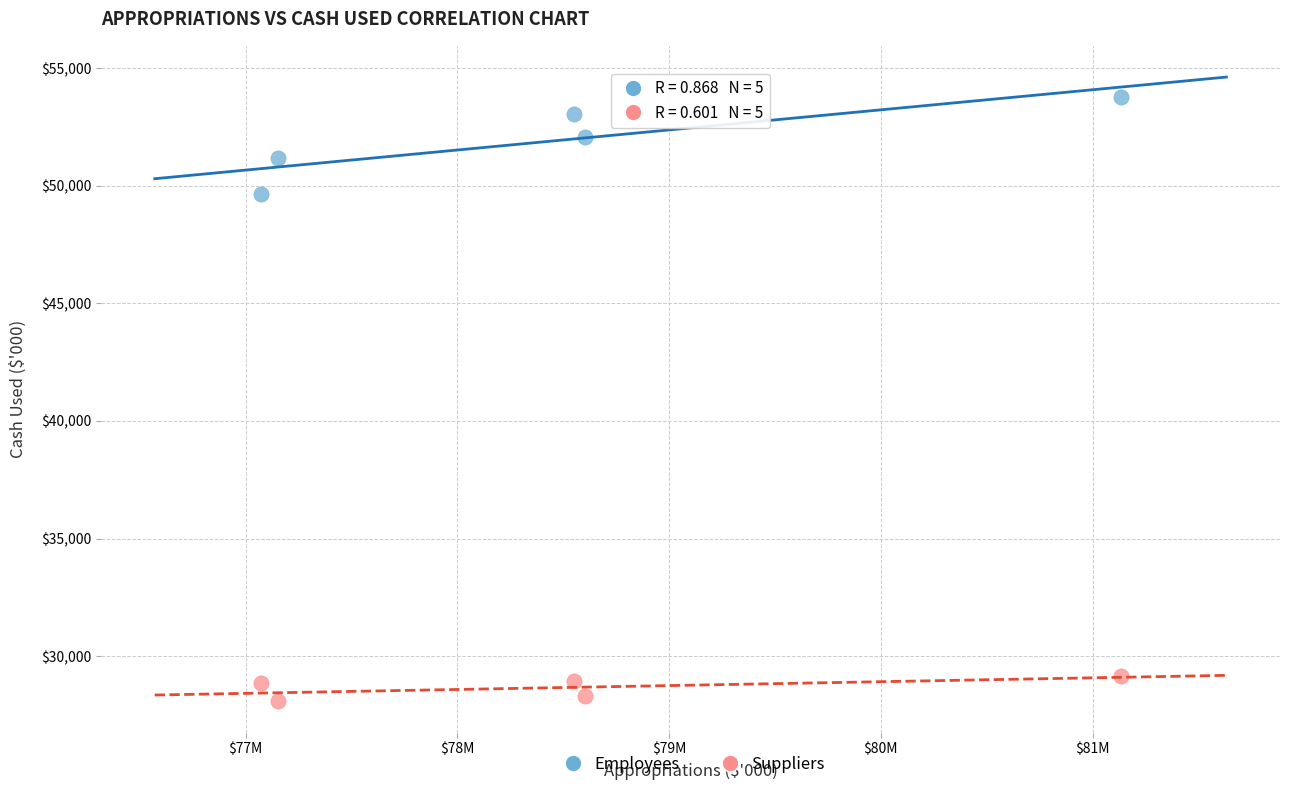

Which series reaches the maximum Y coordinate?

Employees